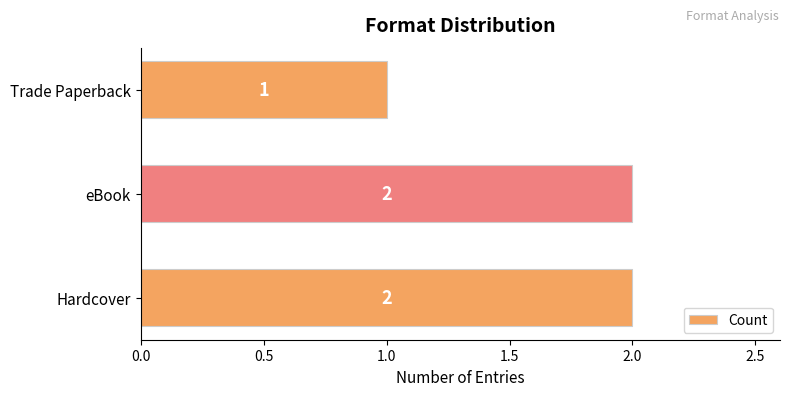

Are the bars grouped side by side (vs. stacked)?

No